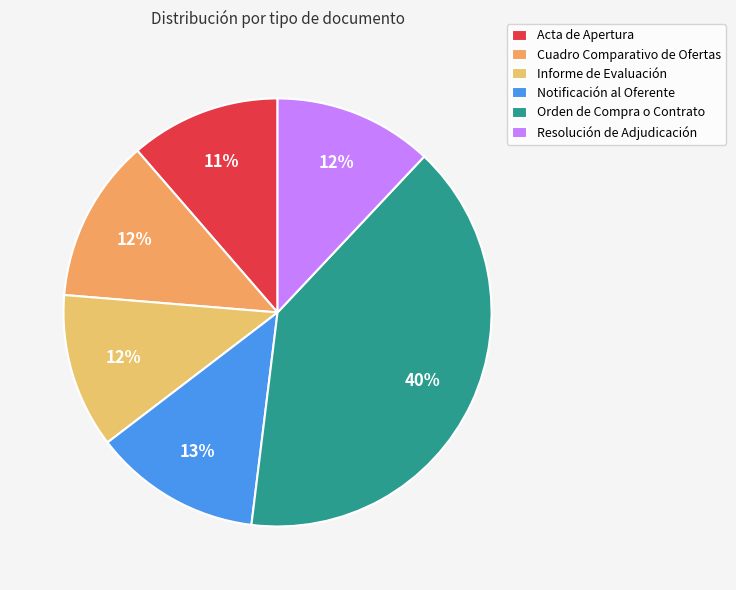

What is the largest slice in the pie chart?

Orden de Compra o Contrato